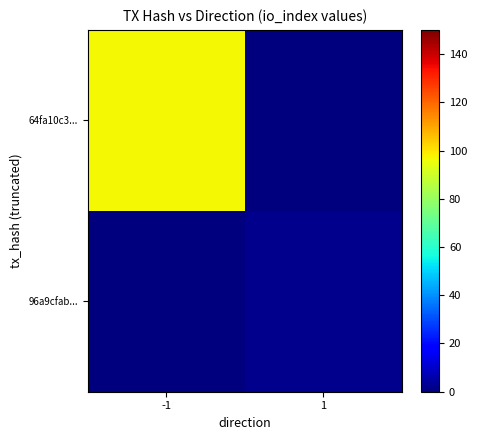

Count the 64fa10c3... values in the range 0 to 97.

2